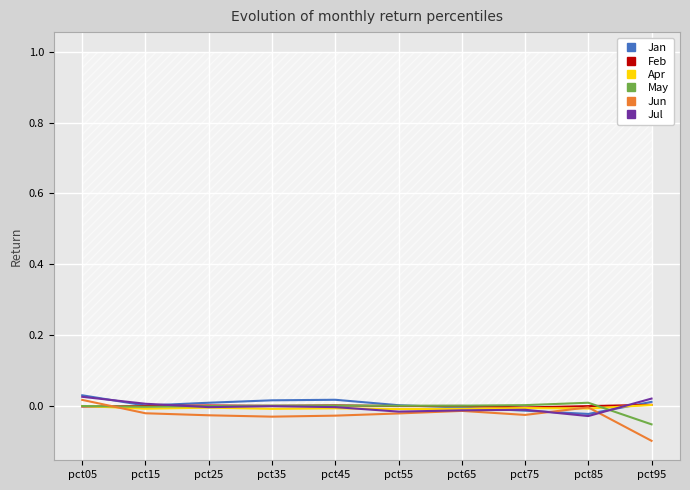

Reading left to right, list all the values displayed in this chart.

Jan: pct05=0.0	pct15=0.0	pct25=0.0	pct35=0.0	pct45=0.0	pct55=0.0	pct65=-0.0	pct75=-0.0	pct85=-0.0	pct95=0.0
Feb: pct05=-0.0	pct15=0.0	pct25=0.0	pct35=0.0	pct45=0.0	pct55=0.0	pct65=0.0	pct75=-0.0	pct85=0.0	pct95=0.0
Apr: pct05=0.0	pct15=-0.0	pct25=-0.0	pct35=-0.0	pct45=-0.0	pct55=-0.0	pct65=-0.0	pct75=-0.0	pct85=-0.0	pct95=0.0
May: pct05=0.0	pct15=-0.0	pct25=0.0	pct35=0.0	pct45=0.0	pct55=0.0	pct65=0.0	pct75=0.0	pct85=0.0	pct95=-0.1
Jun: pct05=0.0	pct15=-0.0	pct25=-0.0	pct35=-0.0	pct45=-0.0	pct55=-0.0	pct65=-0.0	pct75=-0.0	pct85=-0.0	pct95=-0.1
Jul: pct05=0.0	pct15=0.0	pct25=-0.0	pct35=0.0	pct45=-0.0	pct55=-0.0	pct65=-0.0	pct75=-0.0	pct85=-0.0	pct95=0.0